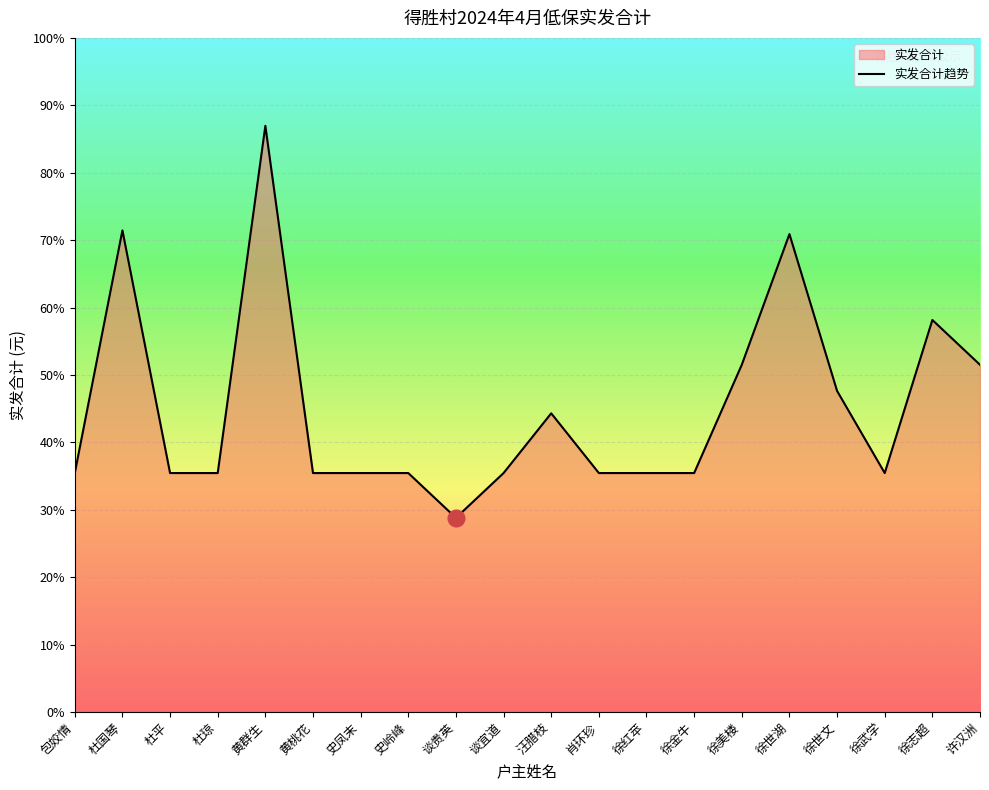

What is the sum of the values at 徐世湖 and 黄群生?

2850